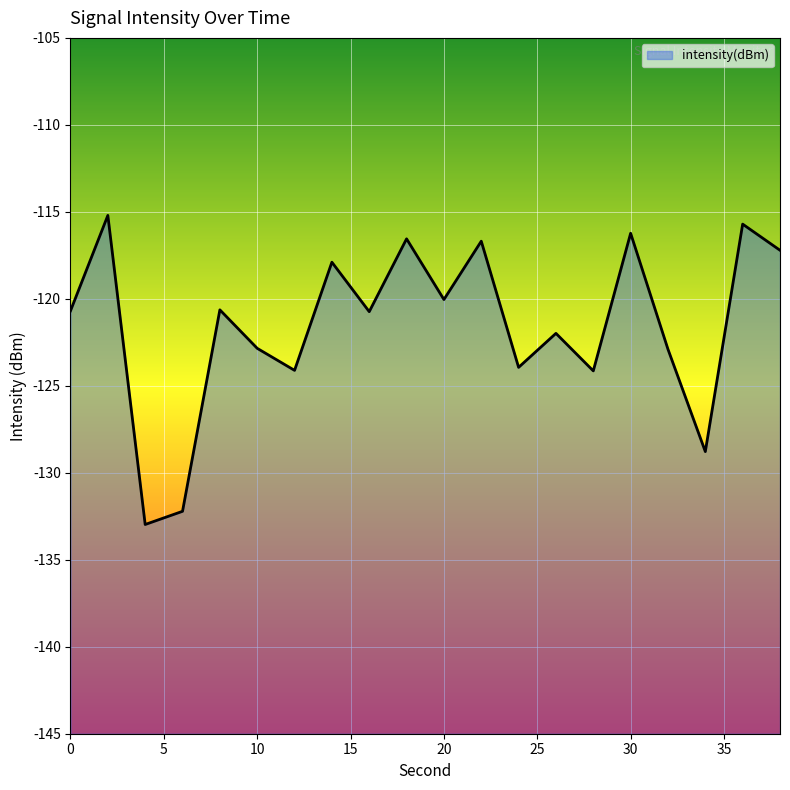

Where is the first local maximum?

2